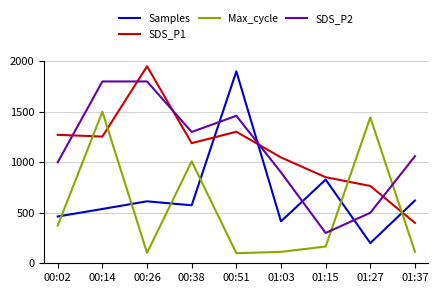

Rank the series by their maximum value, from highest to lowest.

SDS_P1, Samples, SDS_P2, Max_cycle